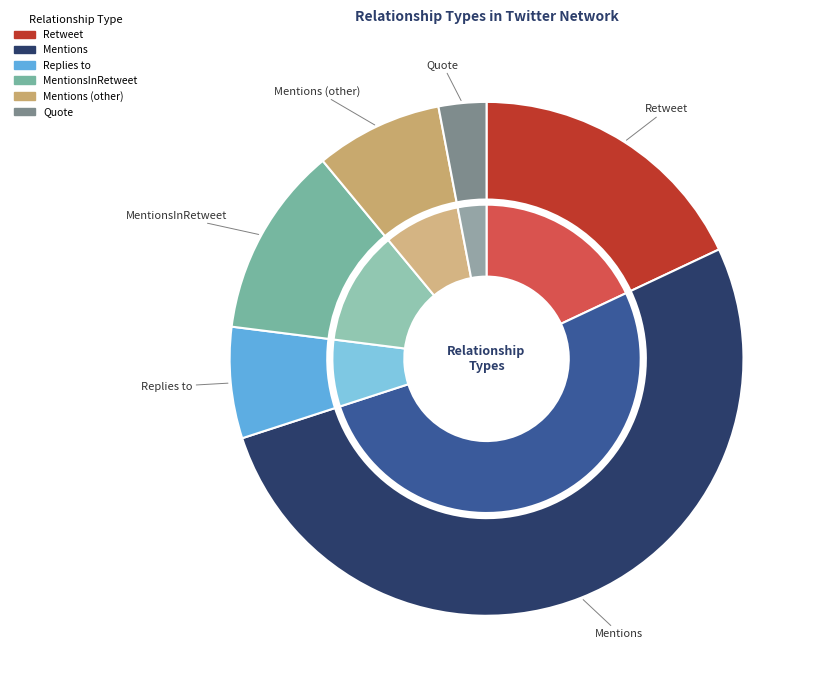

Is it true that Mentions (other) is 1% of the pie?

False